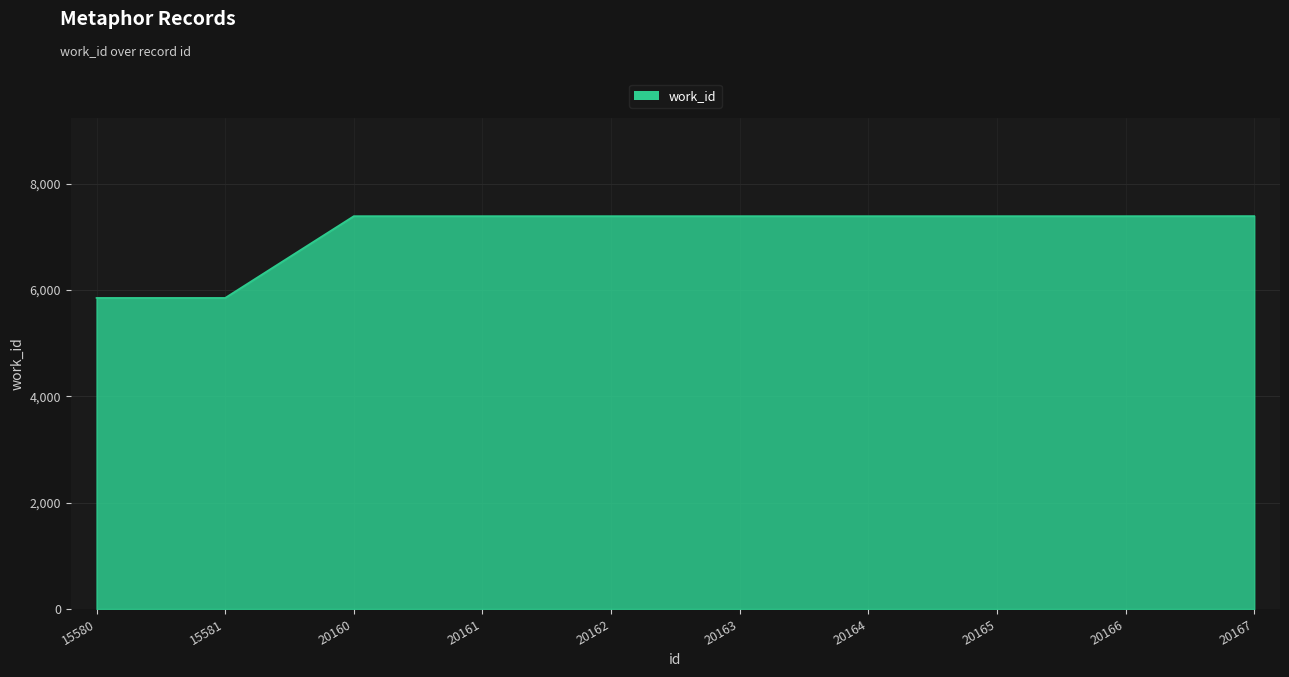

What is the smallest value displayed?

5850